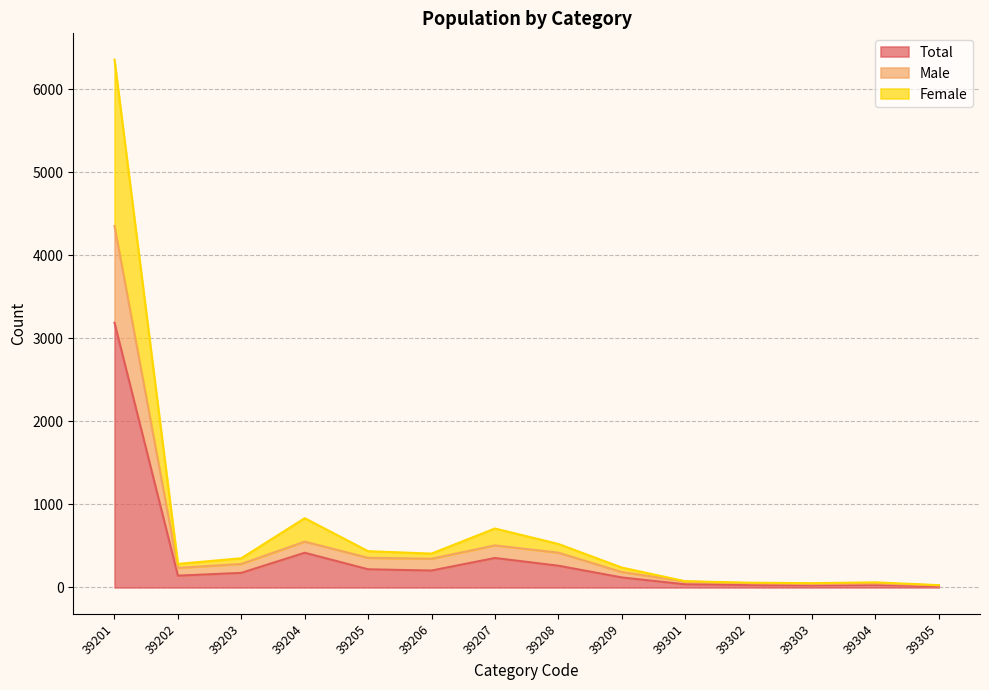

What are all the series names shown in the legend?

Total, Male, Female